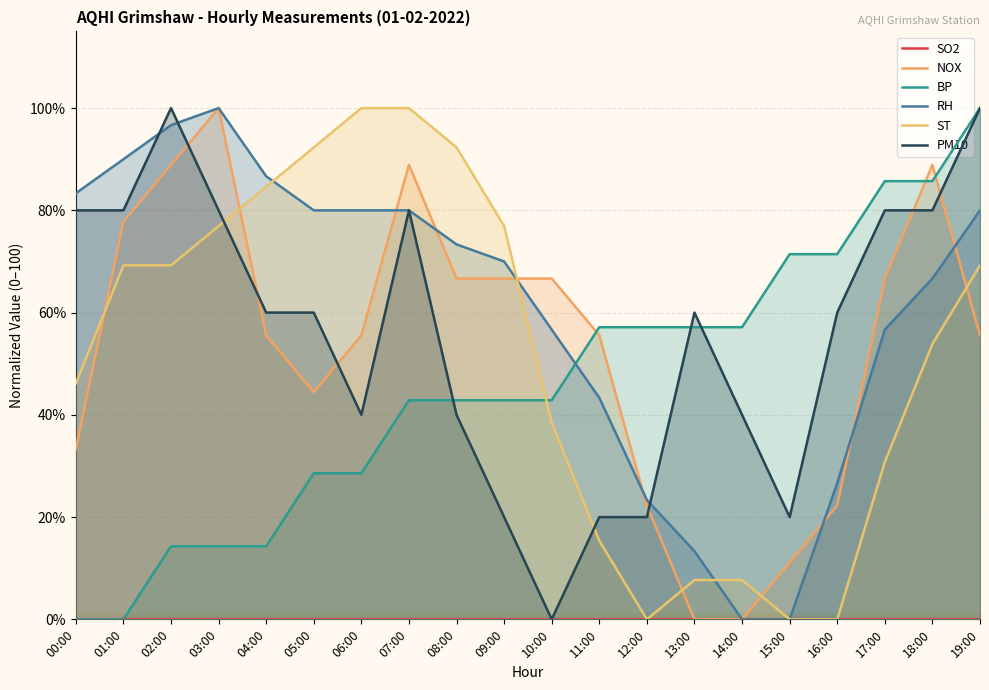

How many interior local valleys does the NOX series have?

1